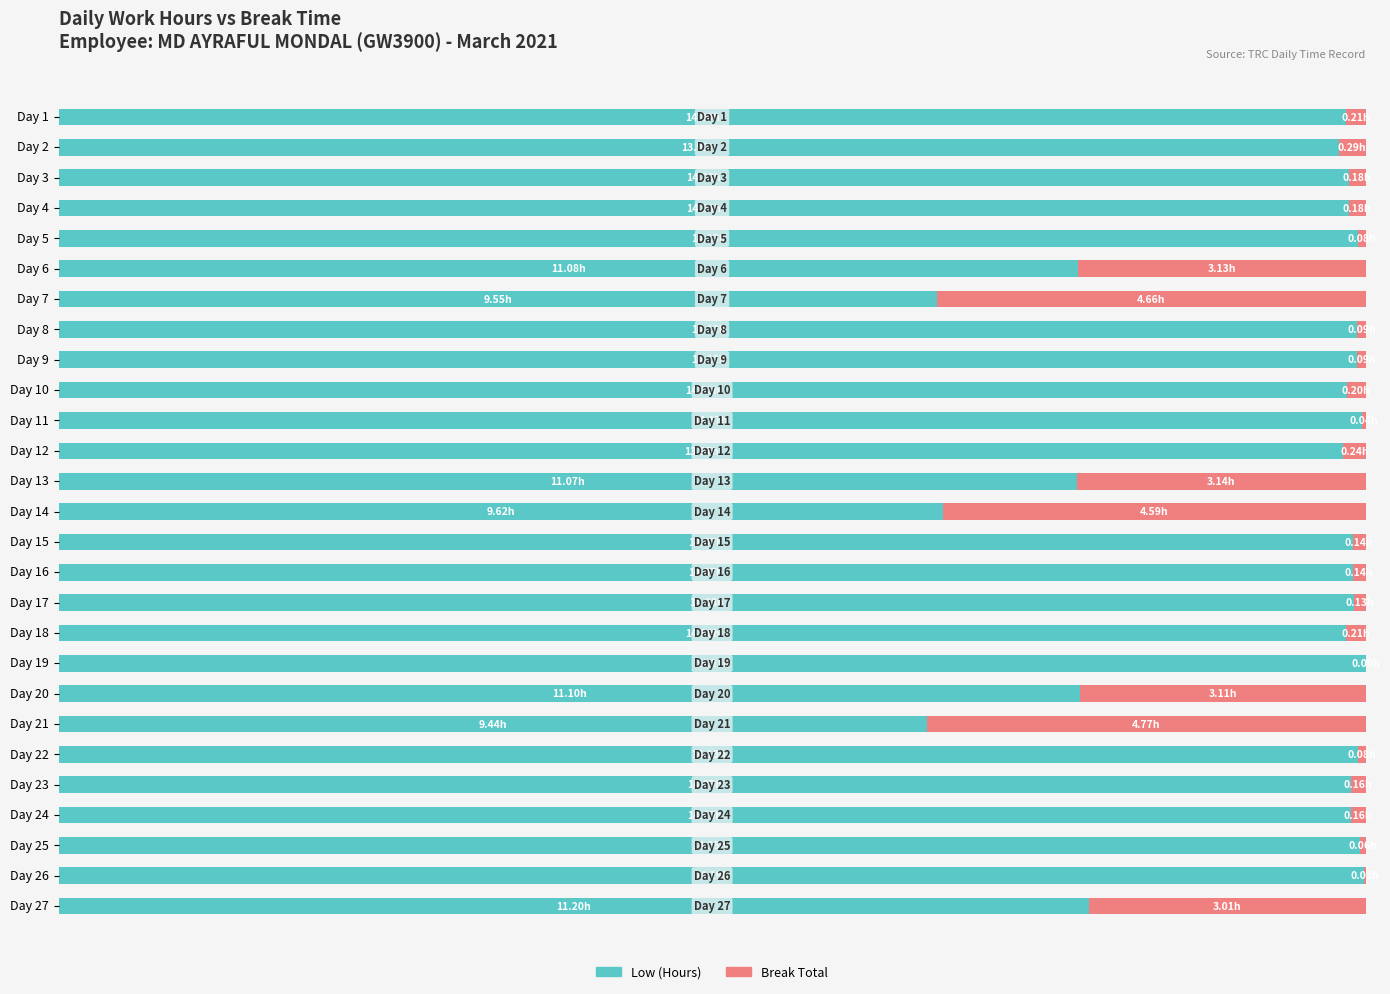

Rank the categories by Low (Hours) value from highest to lowest.

Day 19, Day 26, Day 11, Day 25, Day 5, Day 22, Day 8, Day 9, Day 17, Day 15, Day 16, Day 23, Day 24, Day 3, Day 4, Day 10, Day 1, Day 18, Day 12, Day 2, Day 27, Day 20, Day 6, Day 13, Day 14, Day 7, Day 21